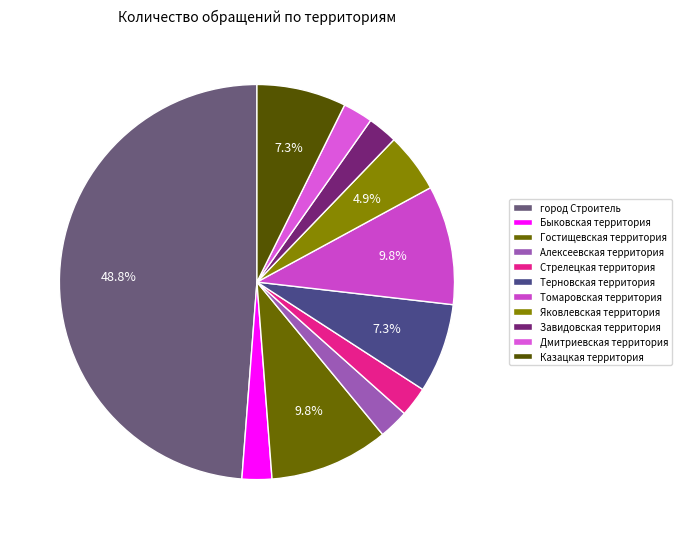

How many segments does this pie chart have?

11